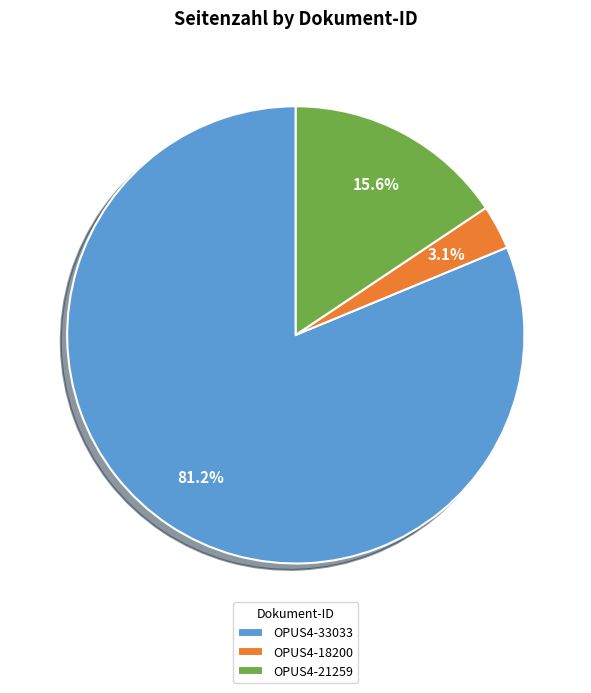

What percentage is NOT represented by OPUS4-18200?

96.9%